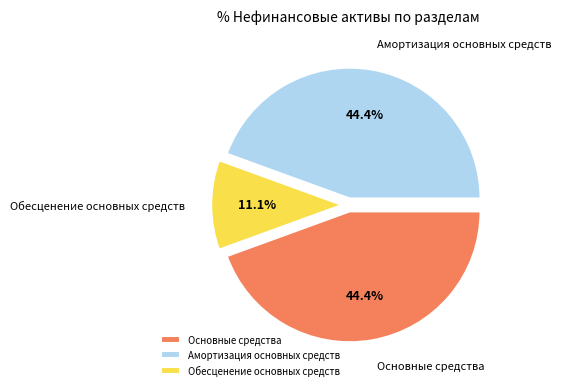

Approximately how many times larger is the value at Амортизация основных средств compared to Обесценение основных средств?

4.0